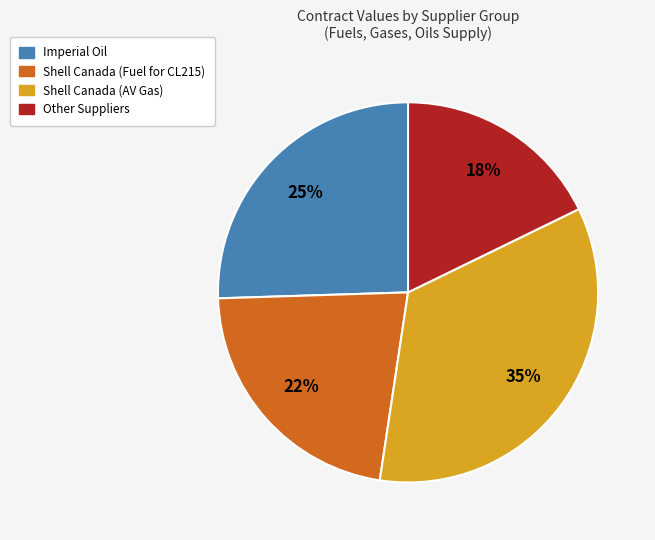

To the nearest percent, what is the difference between the largest and smallest slice percentages?

17%